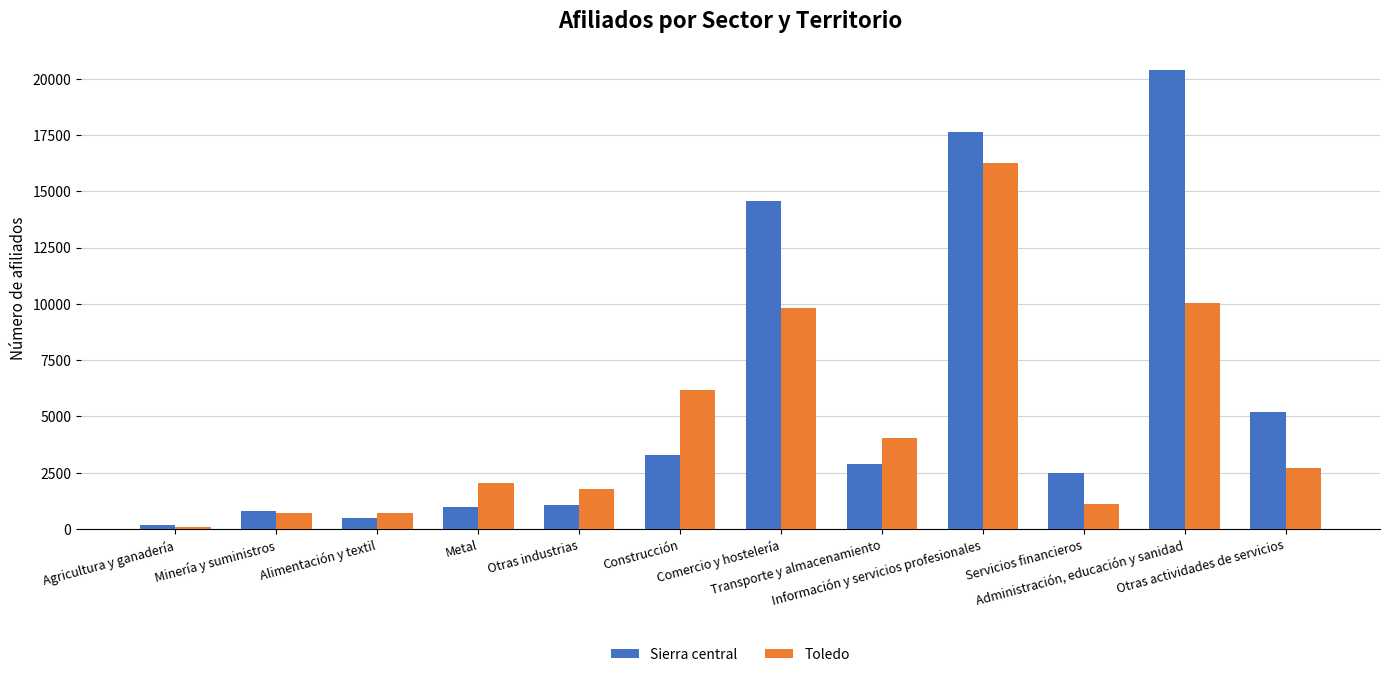

What is the difference between the maximum and minimum values in the Toledo series?

16204